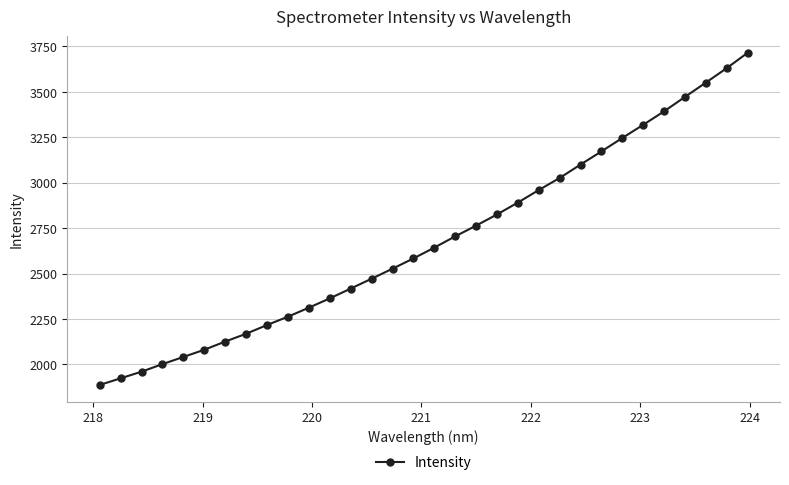

What is the difference between the maximum and minimum values?

1828.2